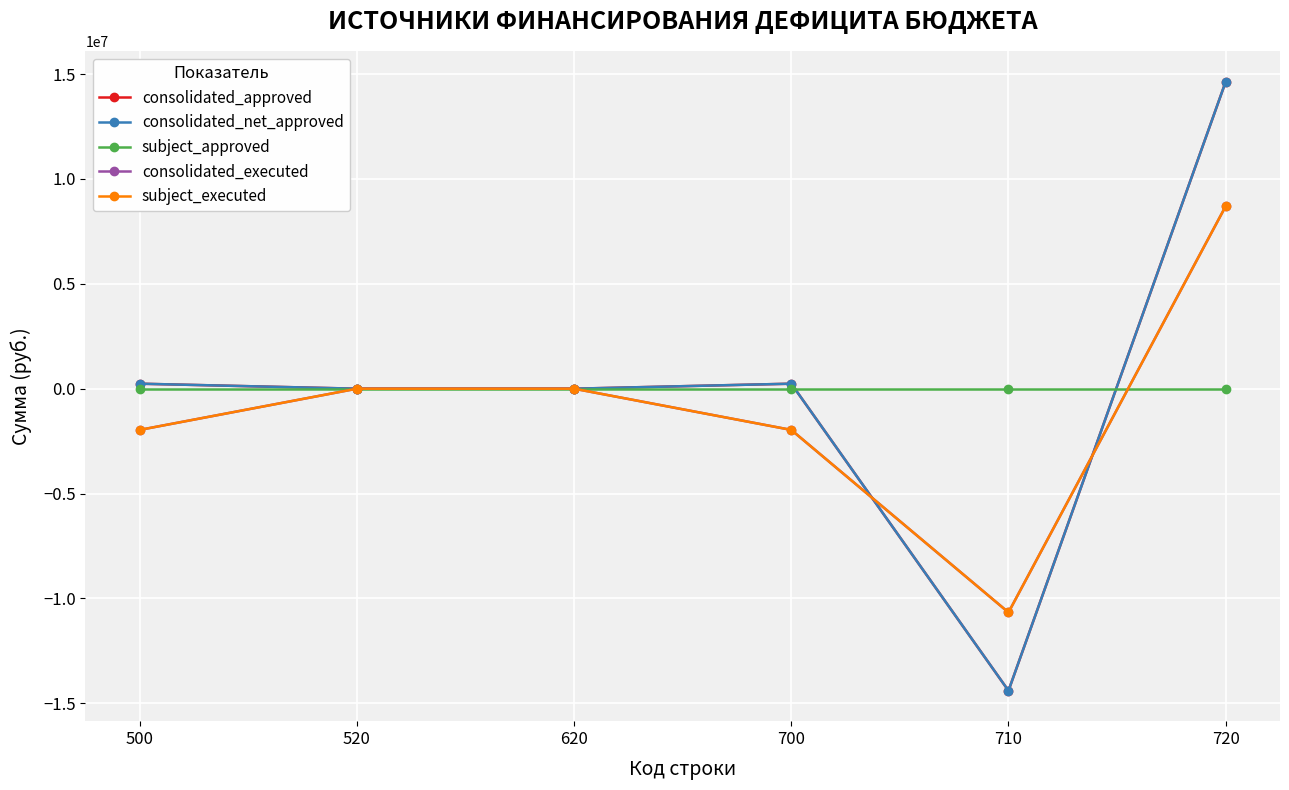

Which series has the widest spread of values?

consolidated_approved